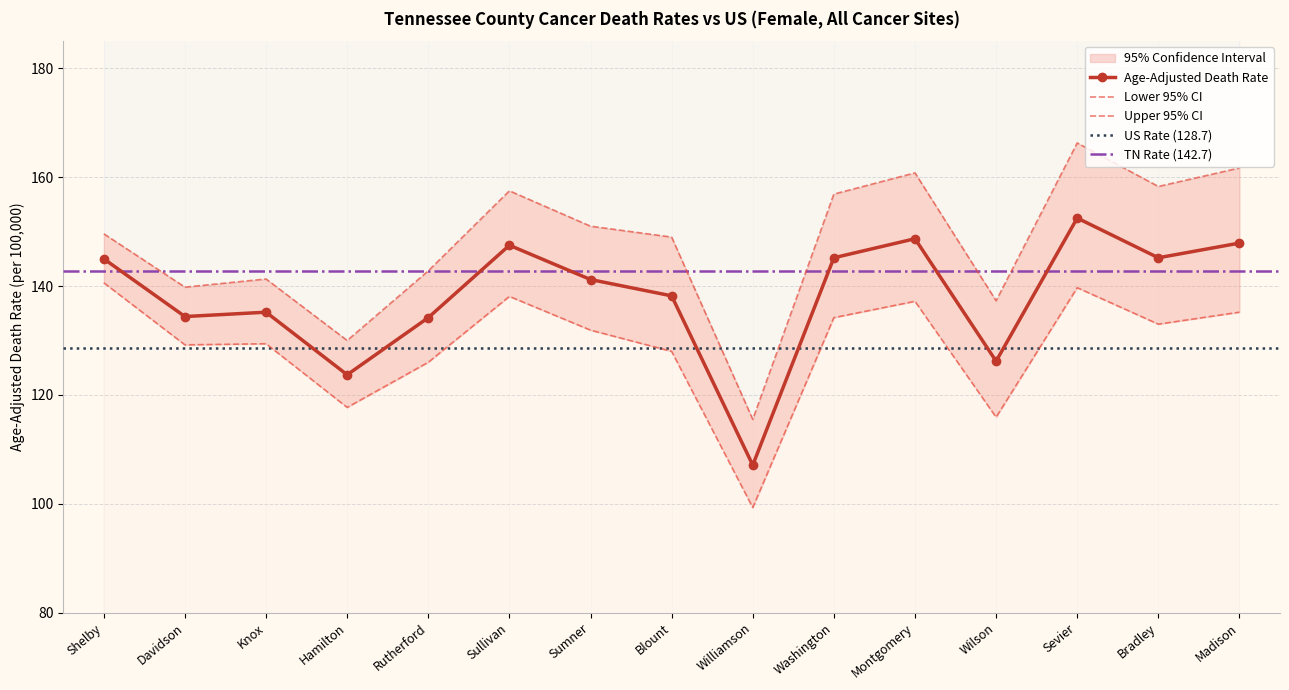

Reading left to right, what are all the values shown in this chart?

Age-Adjusted Death Rate: 145.0	134.4	135.2	123.7	134.2	147.5	141.2	138.2	107.1	145.2	148.7	126.2	152.5	145.2	147.9
Lower 95% CI: 140.6	129.2	129.4	117.7	126.0	138.1	131.9	128.0	99.3	134.2	137.2	115.9	139.7	133.0	135.2
Upper 95% CI: 149.6	139.8	141.3	130.0	142.8	157.5	151.0	149.0	115.5	156.9	160.8	137.3	166.3	158.3	161.7